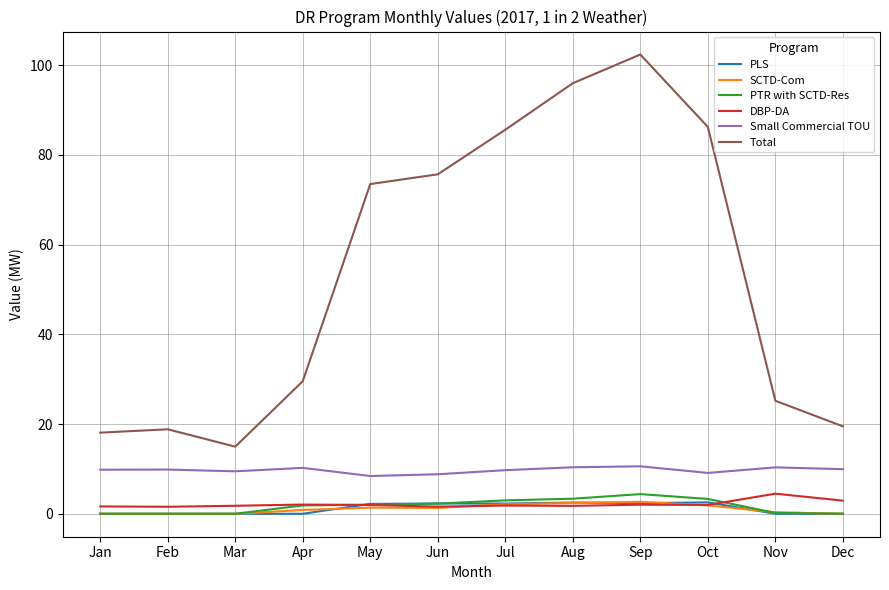

Which series has the largest total across all categories?

Total